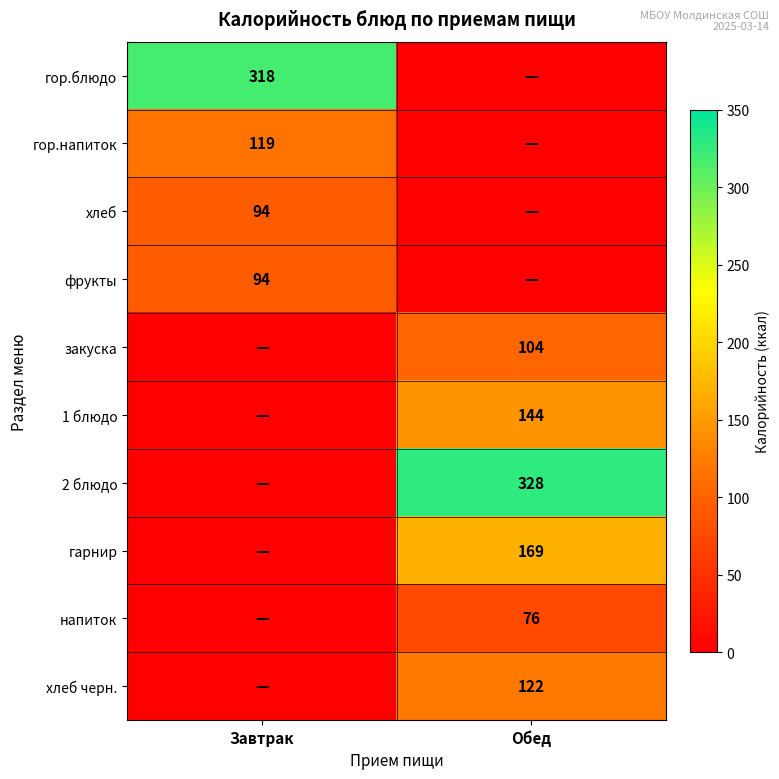

At how many categories does at least one series exceed 65?

2